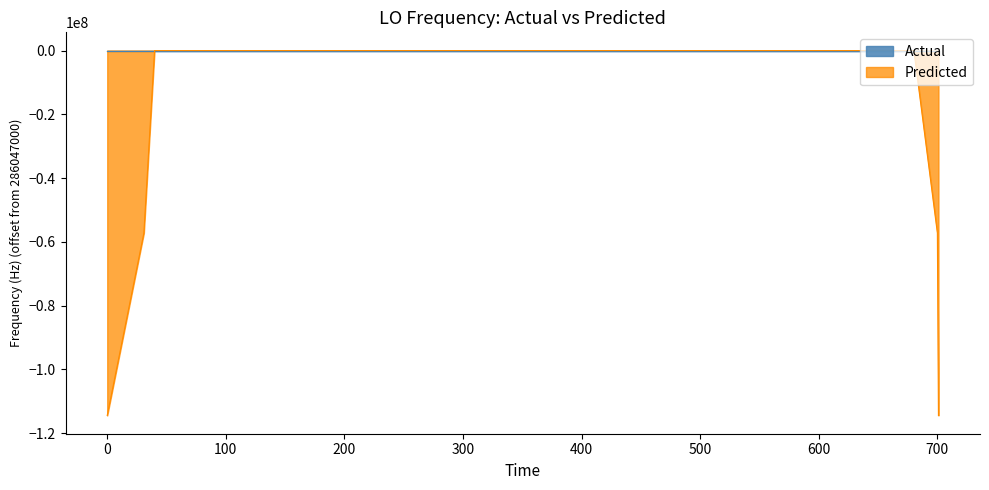

What is the value of the 28th point from the left?

-1.9